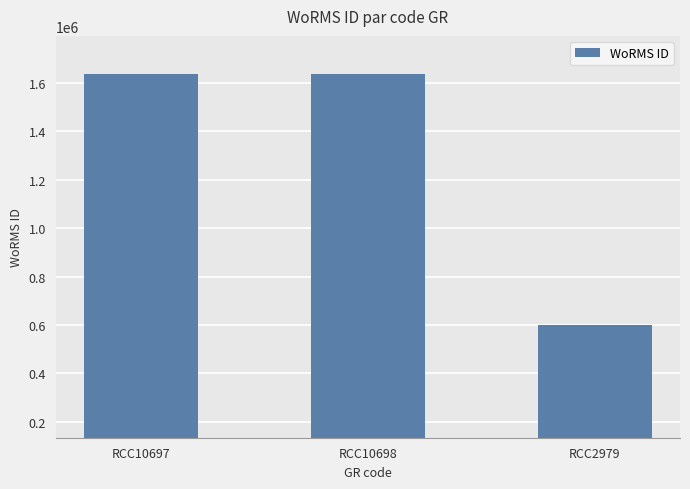

What is the sum of all values?

3879957